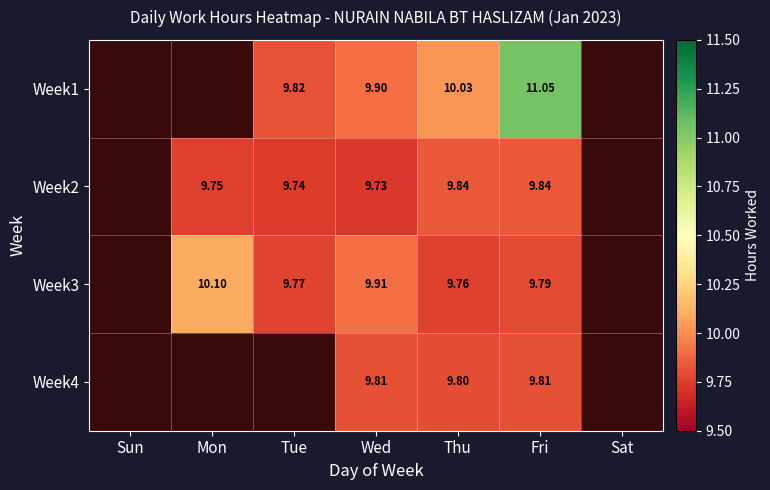

What is the total value across all series at Wed?

39.4